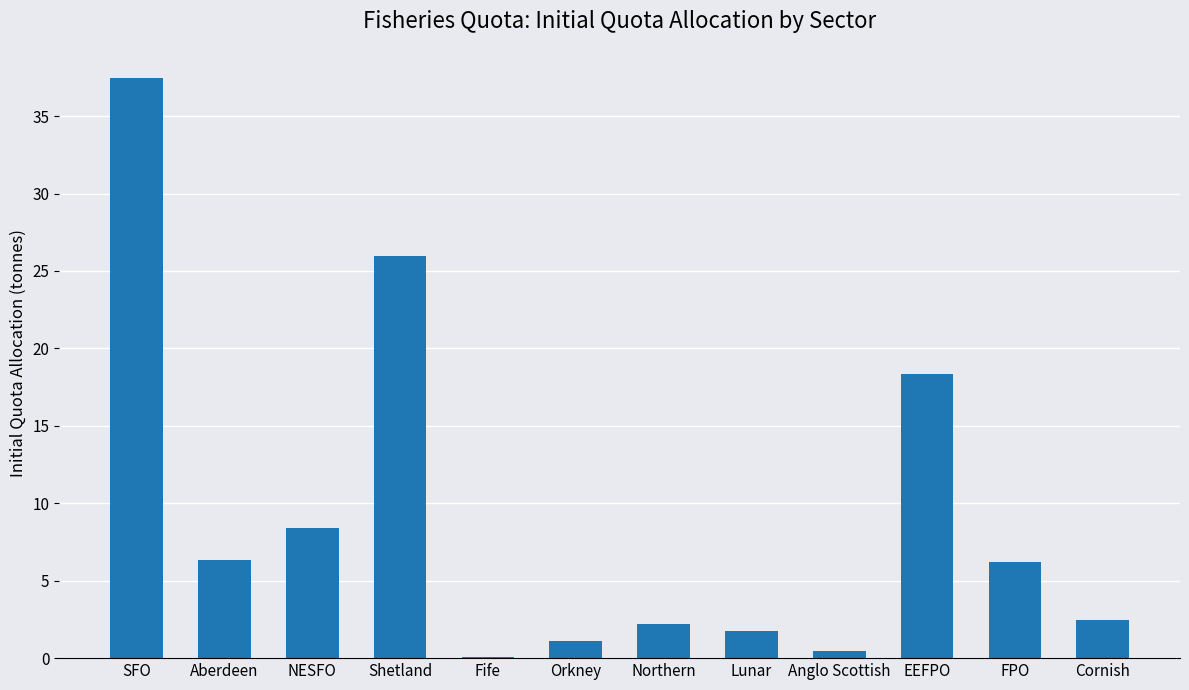

What is the change in value from NESFO to Lunar?

-6.6